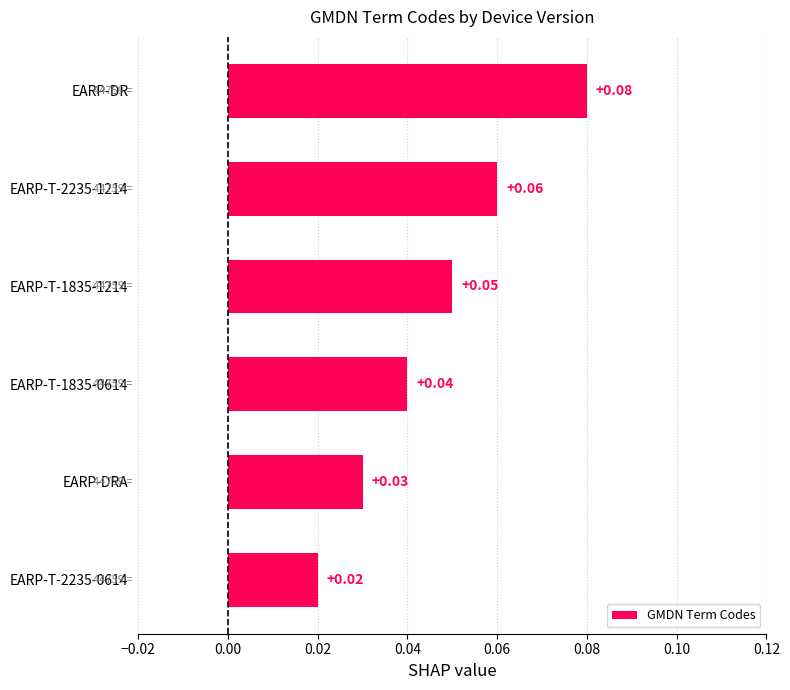

What is the sum of all values?

0.3